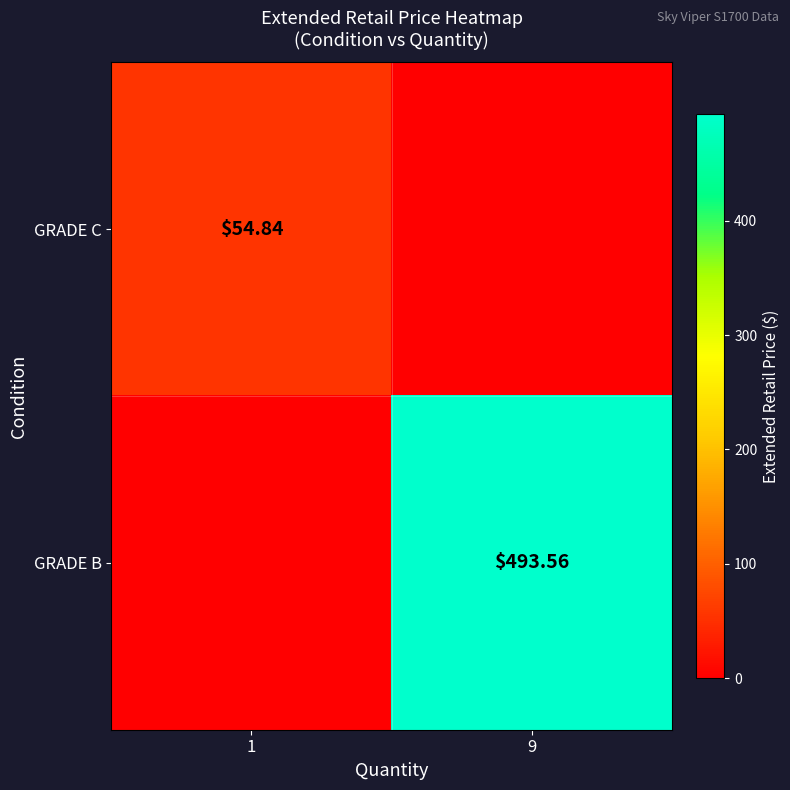

Is the value of GRADE B at 9 greater than the value of GRADE C at 1?

Yes